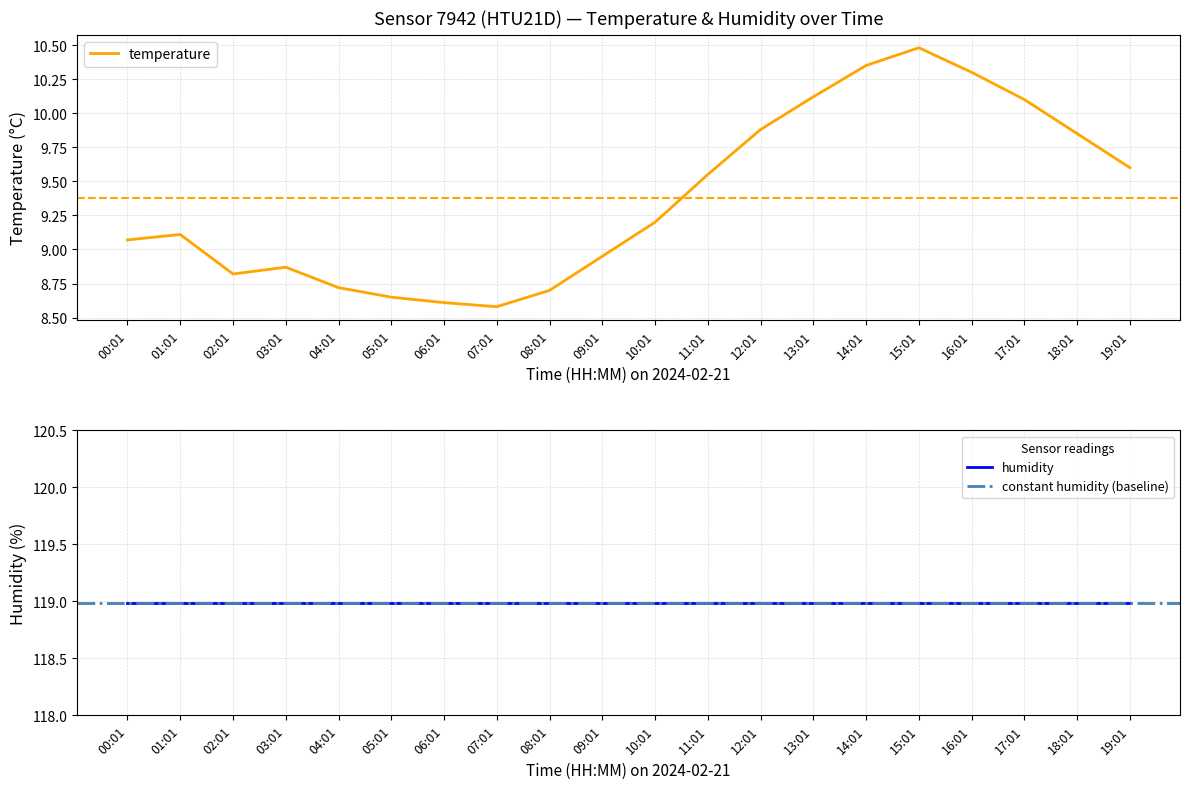

How many categories are shown in the chart?

20